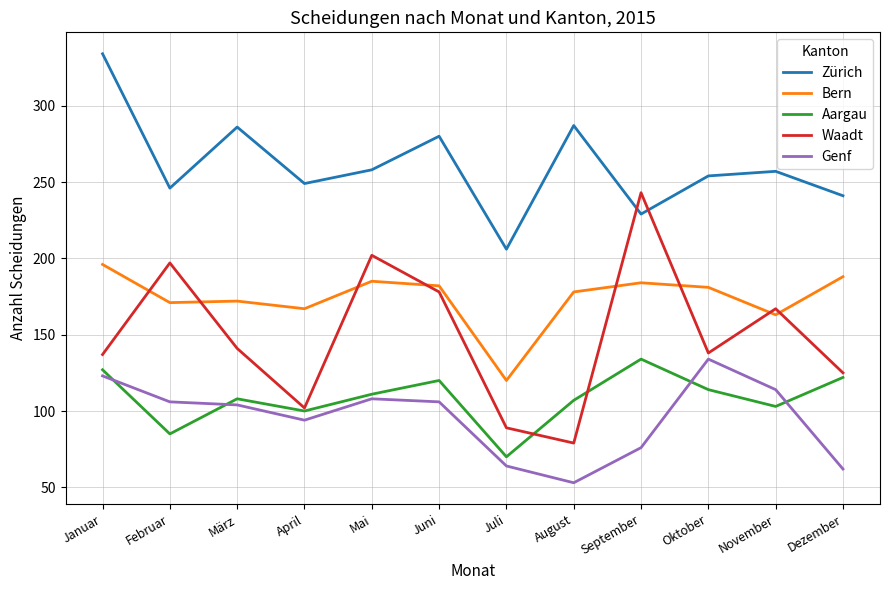

The value of Bern at März is 172. True or false?

True